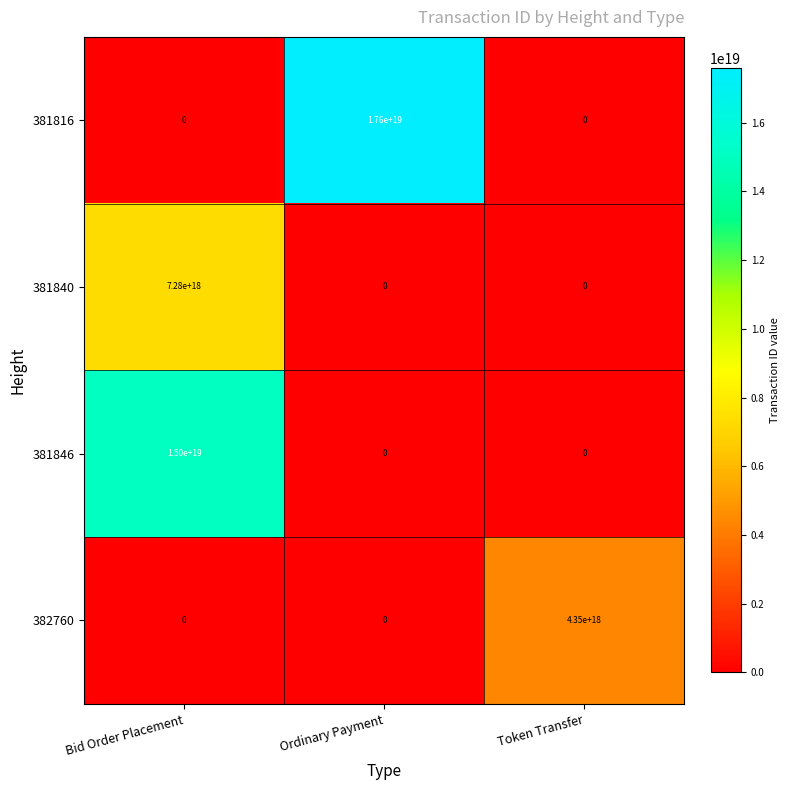

At which category is the sum across all series the highest?

Bid Order Placement